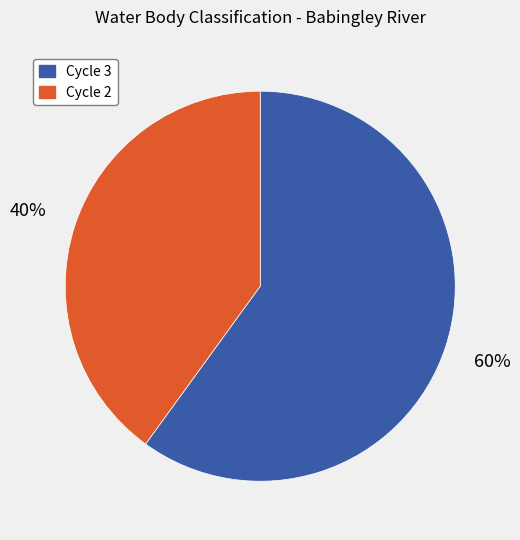

Which has a higher value, Cycle 2 or Cycle 3?

Cycle 3